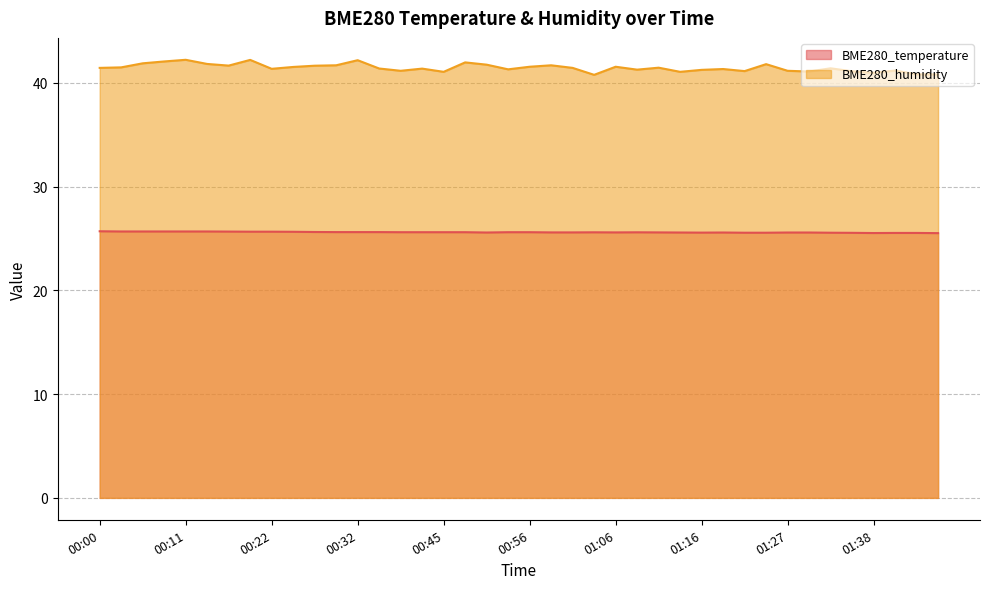

How many lines are shown in the chart?

2